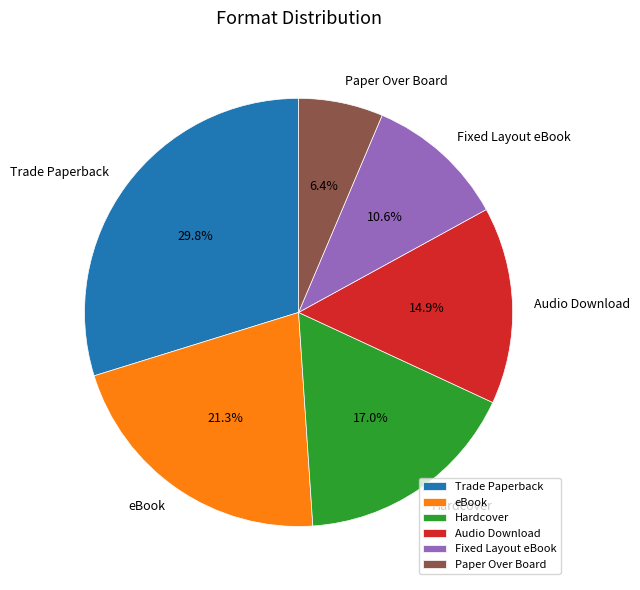

The Audio Download slice represents 26% of the pie. True or false?

False